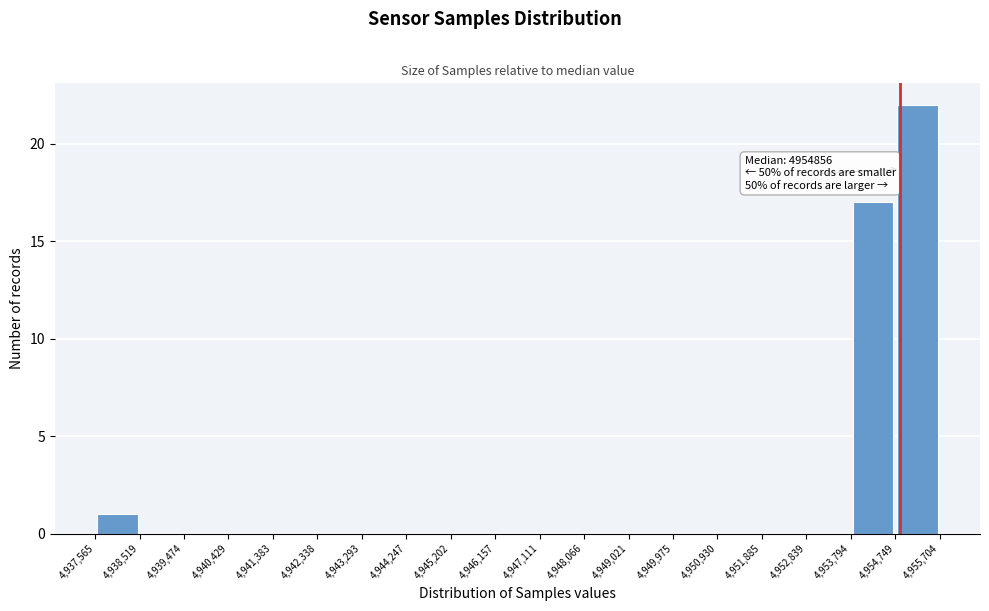

Over which range of the x-axis is the bar tallest?

4,954,749 to 4,955,704